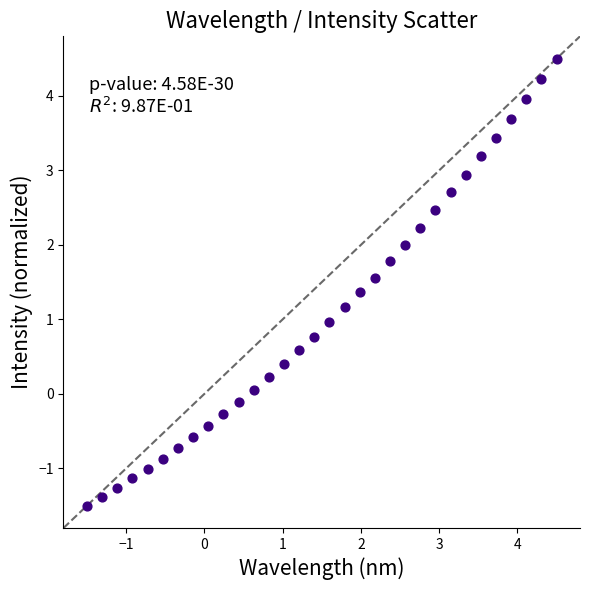

What is the range of X values (max minus min)?

6.0